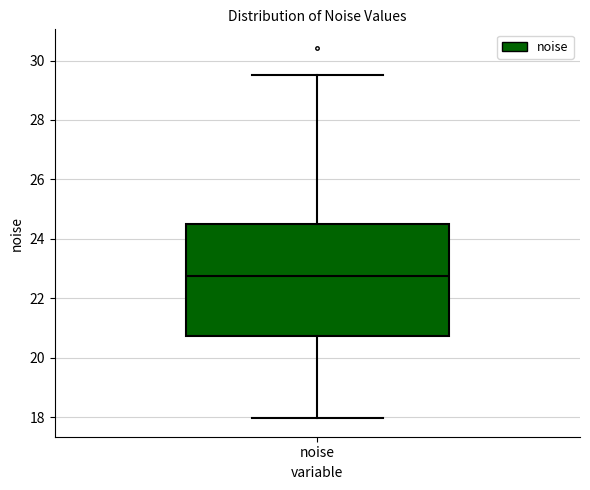

Transcribe this box plot: give where the median line is, the range the box spans, and where the two whiskers end, as read against the y-axis. The values are not printed on the chart, so give them approximately, as read against the axis.

median 22.8, box 20.8 to 24.6, whiskers 18.0 to 29.6